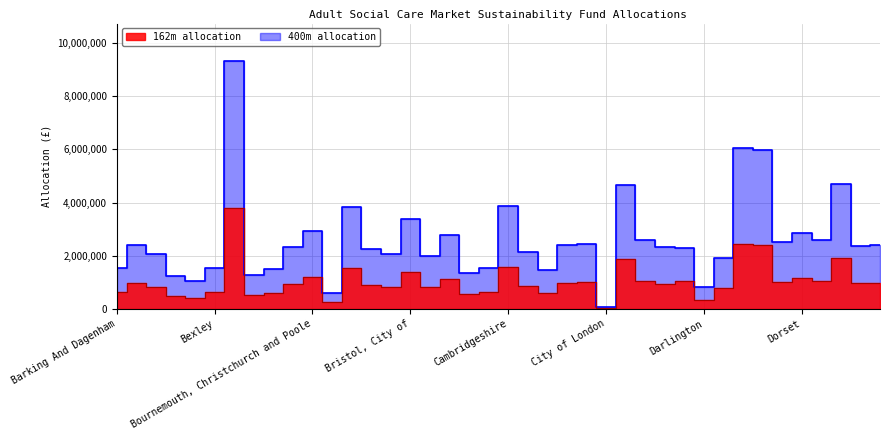

What are all the series names shown in the legend?

162m allocation, 400m allocation